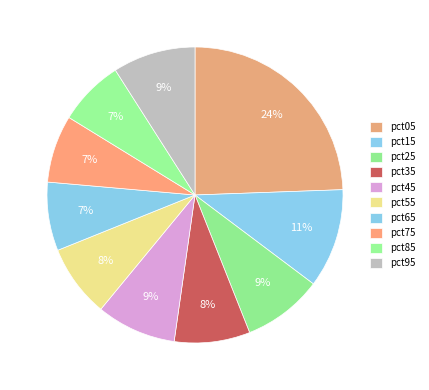

Do pct75 and pct45 together represent more than half of the pie?

No